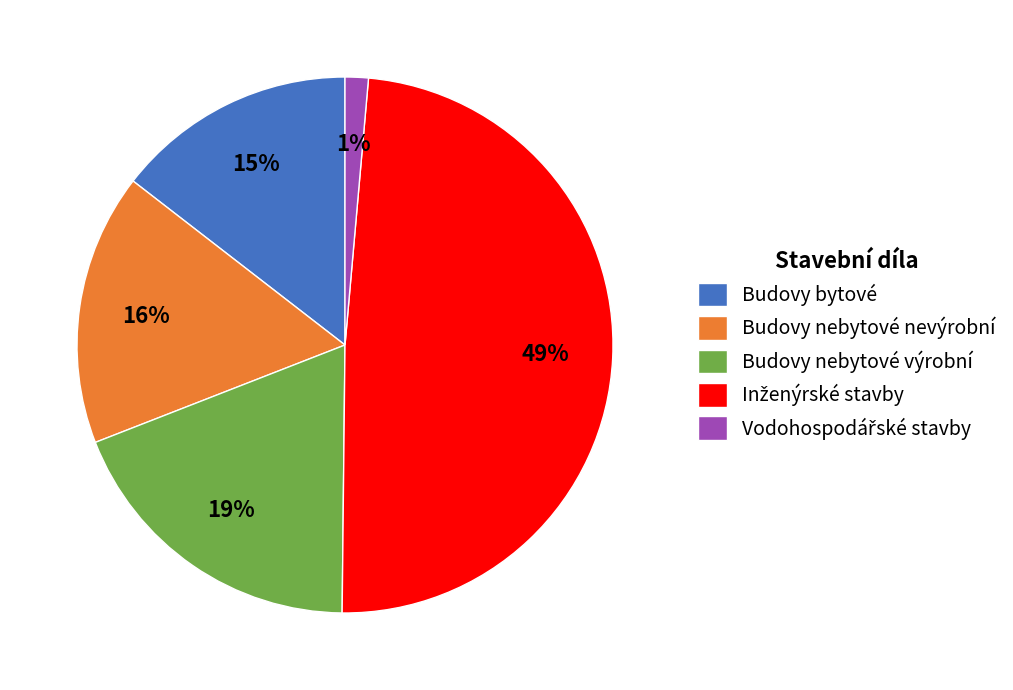

To the nearest percent, what is the average slice percentage?

20%